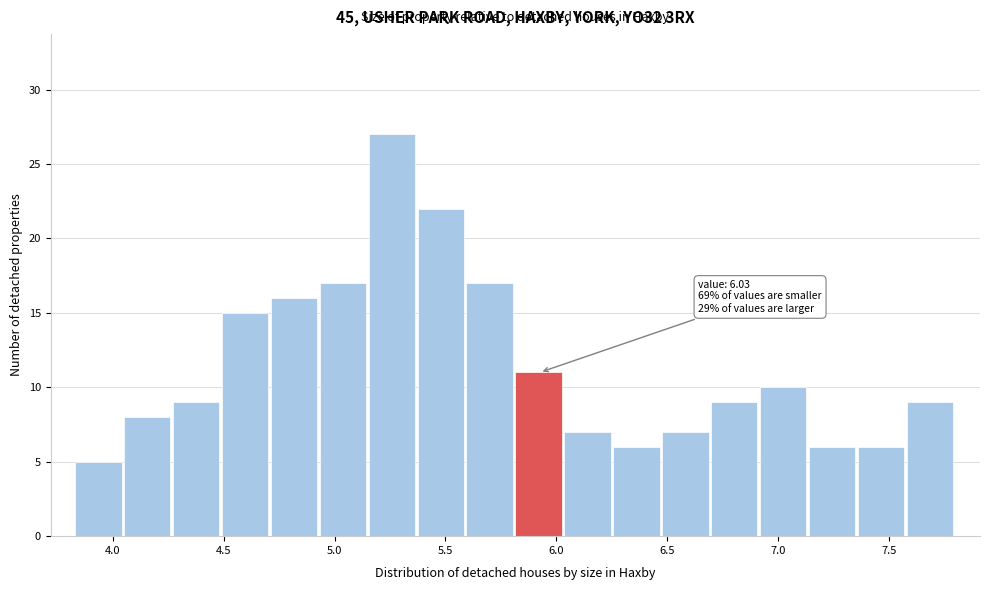

Over which range of the x-axis is the bar tallest?

5.15 to 5.35